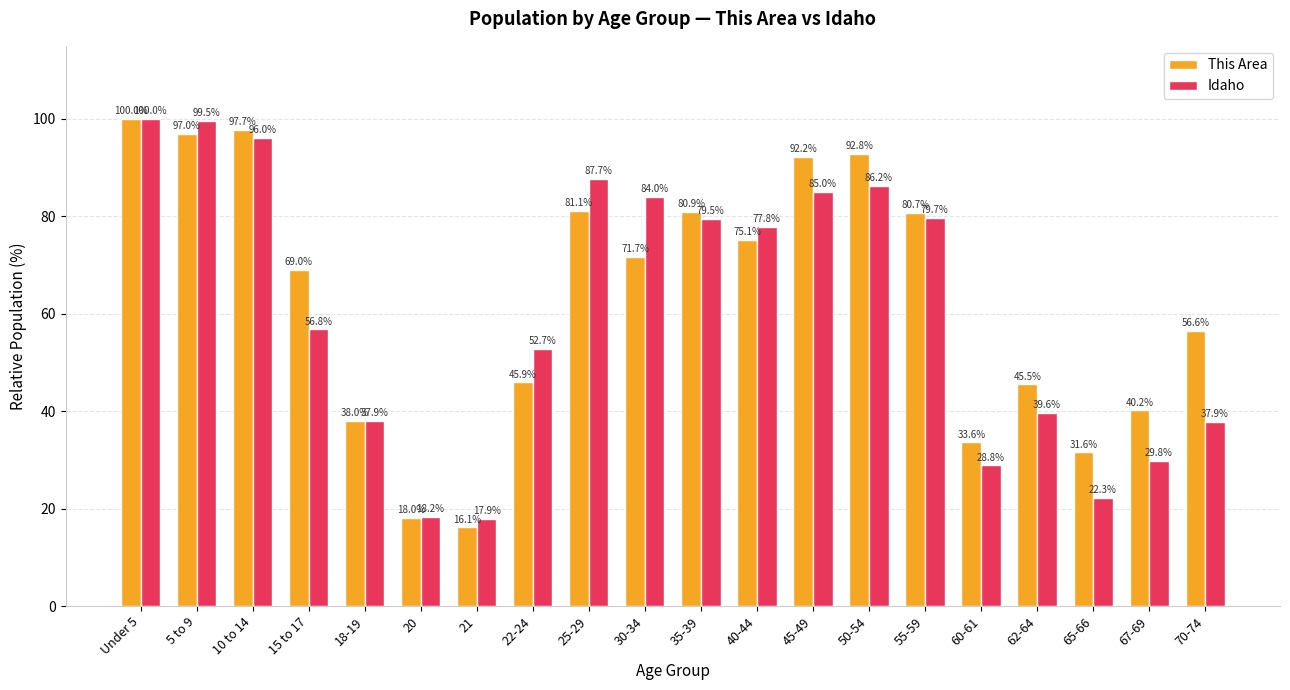

Which series has the widest spread of values?

This Area